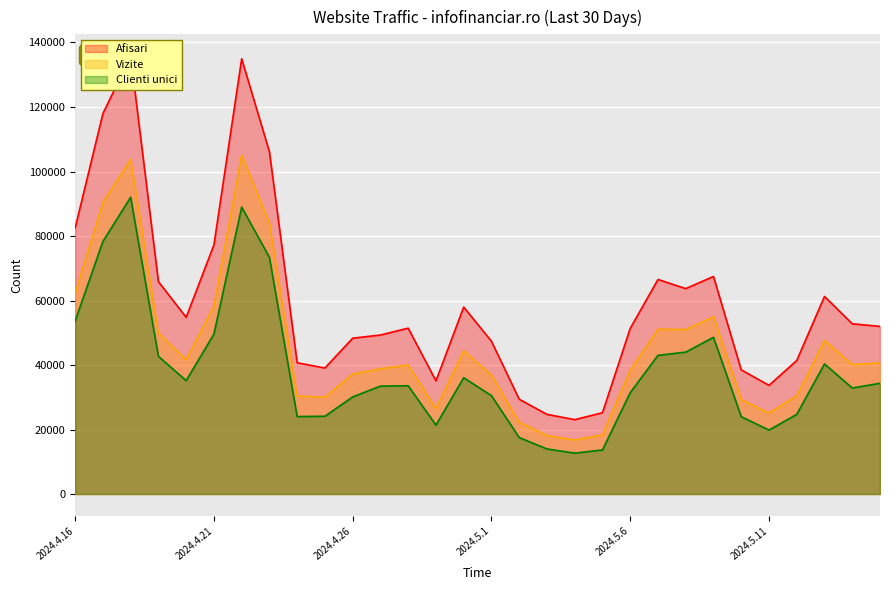

Which has a higher value, 2024.5.5 or 2024.4.27?

2024.4.27